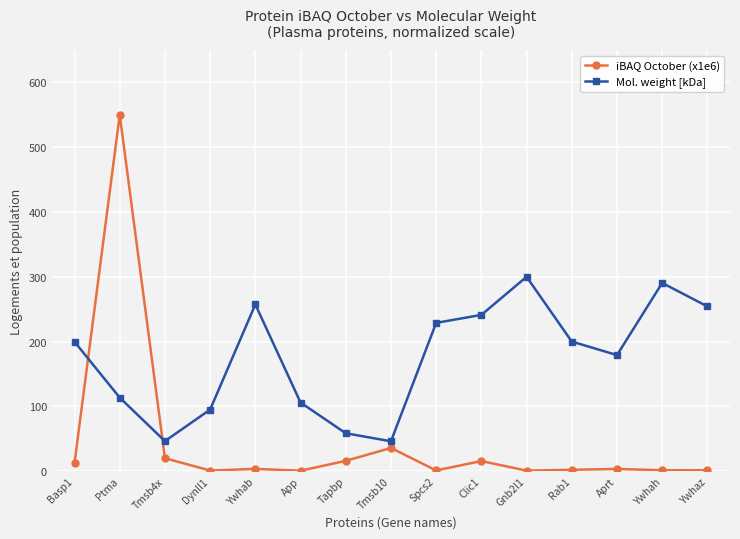

The Mol. weight [kDa] series shows 241.2 at Clic1. True or false?

True